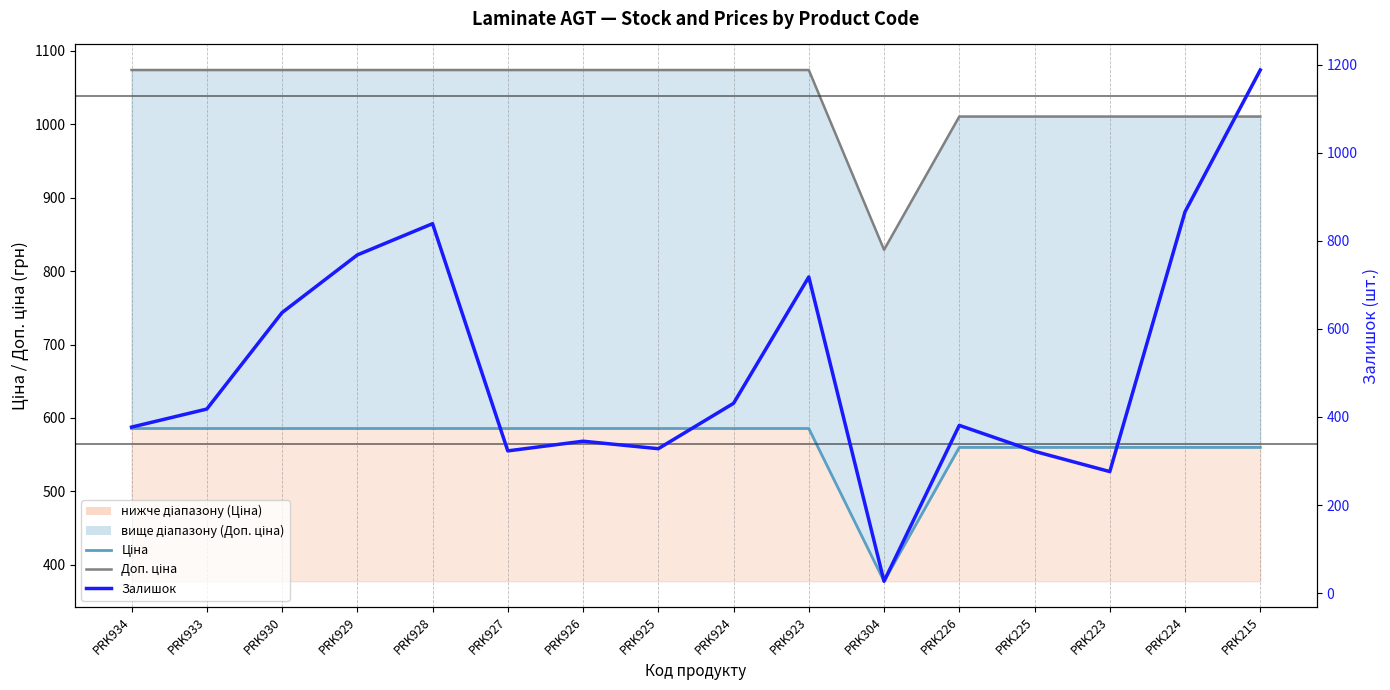

Which label corresponds to the largest value in the chart?

PRK215